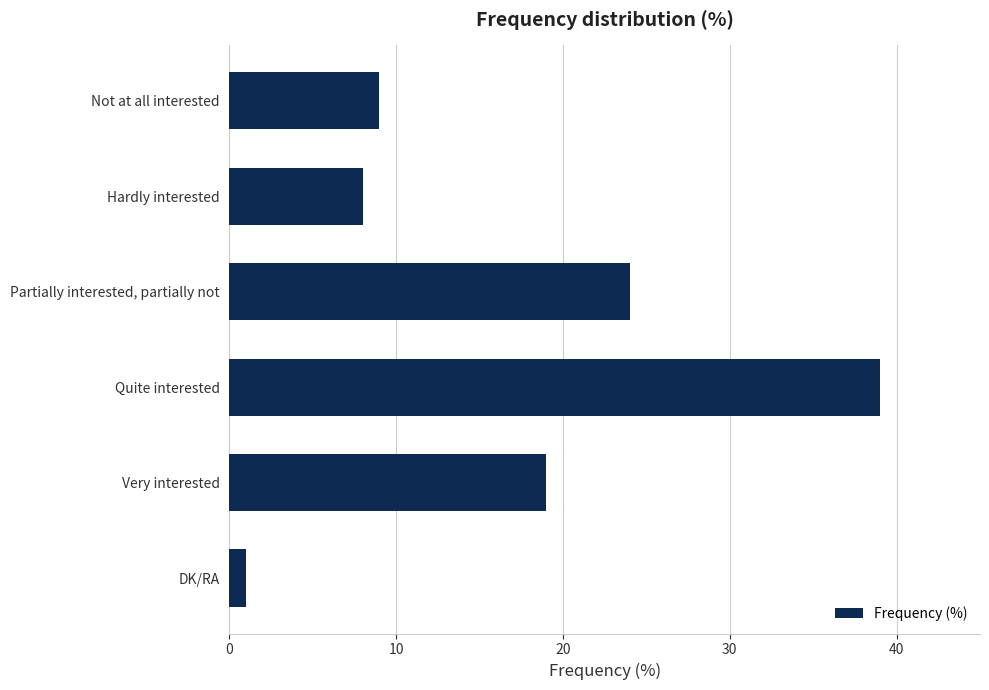

Reading top to bottom, list all the values displayed in this chart.

9	8	24	39	19	1